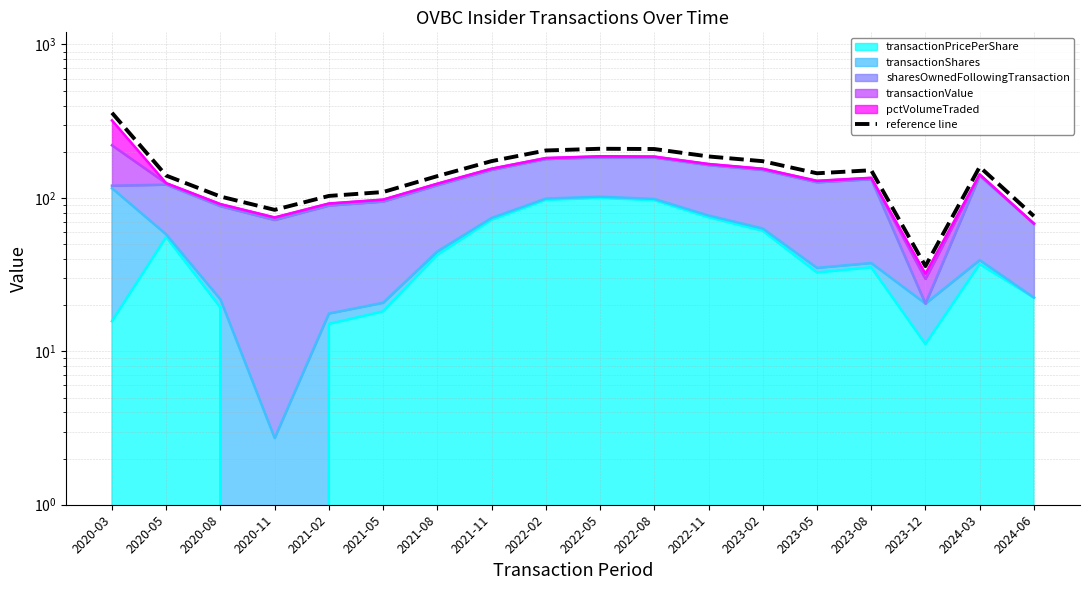

Reading right to left, transcribe all the data shown in this chart.

2024-06=76.1	2024-03=159.3	2023-12=35.9	2023-08=151.5	2023-05=144.7	2023-02=173.5	2022-11=186.3	2022-08=208.3	2022-05=209.1	2022-02=203.7	2021-11=173.7	2021-08=138.7	2021-05=109.2	2021-02=103.0	2020-11=83.6	2020-08=102.1	2020-05=139.8	2020-03=358.6